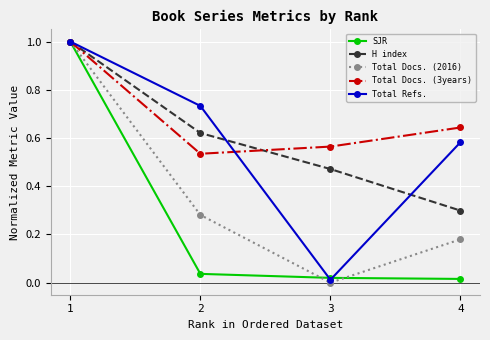

Which series ends up on top after the final intersection of Total Docs. (3years) and H index?

Total Docs. (3years)